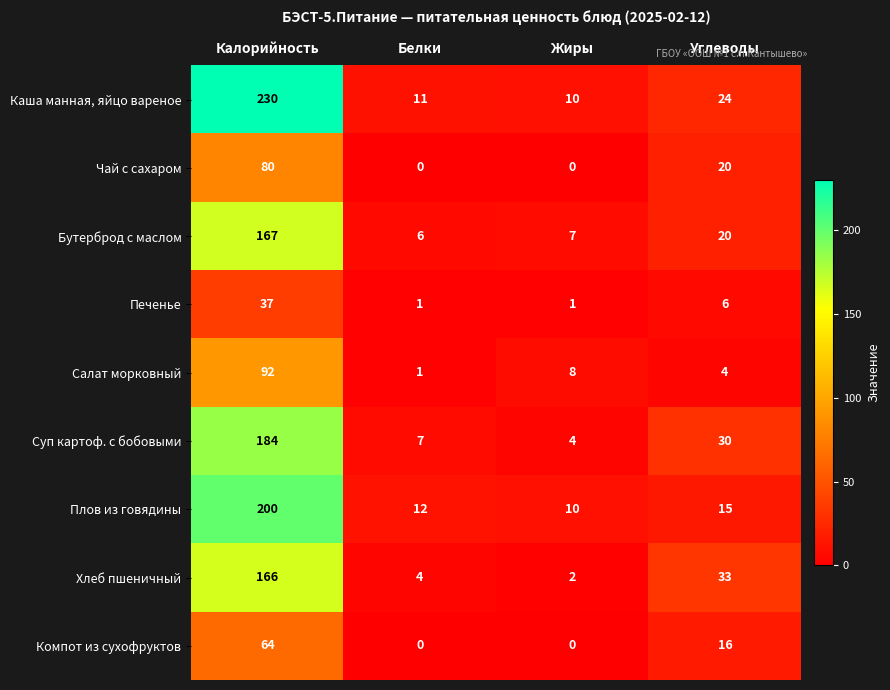

How many data points does each series have?

4